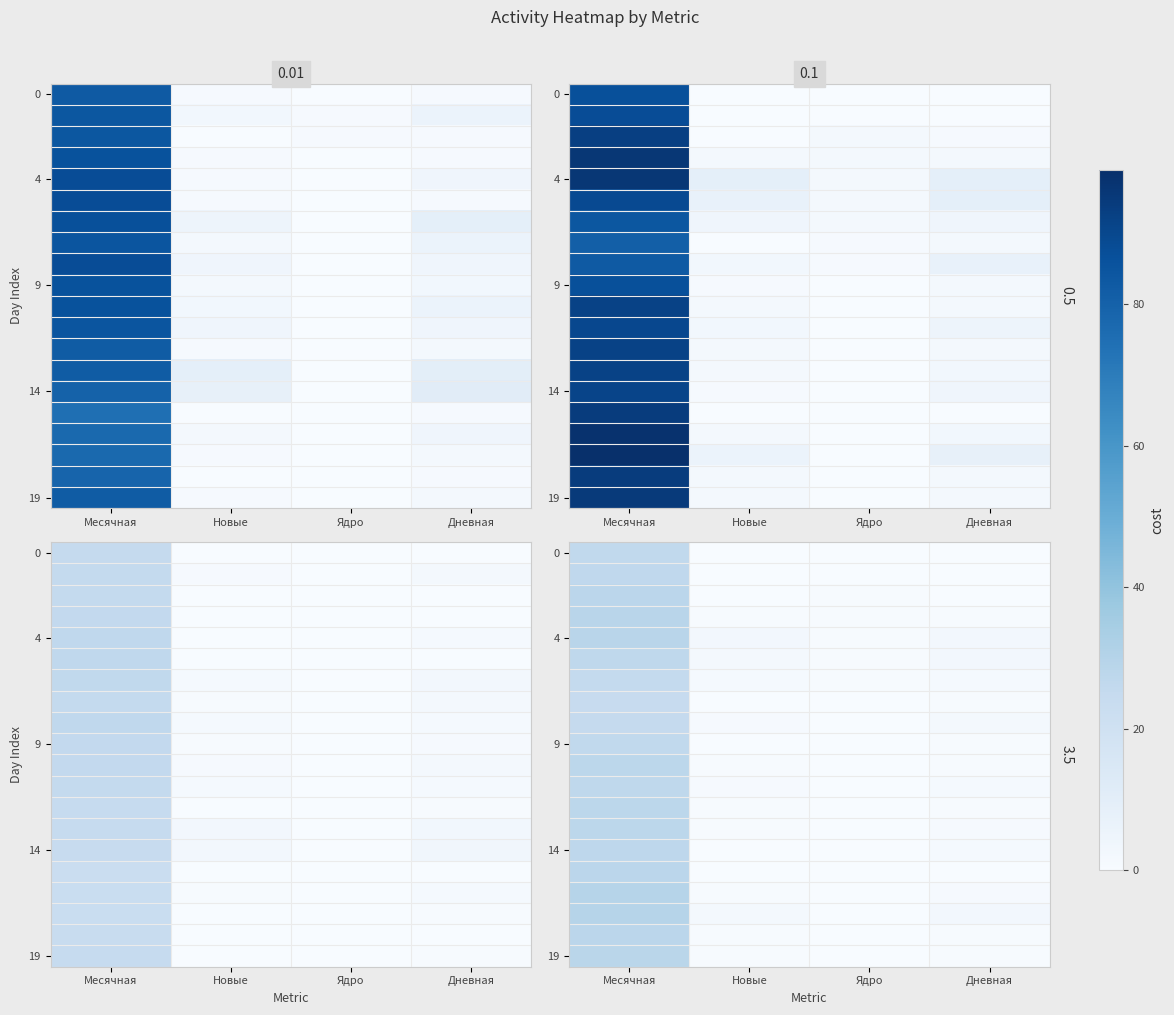

The 14 series shows 0.7 at Дневная. True or false?

False